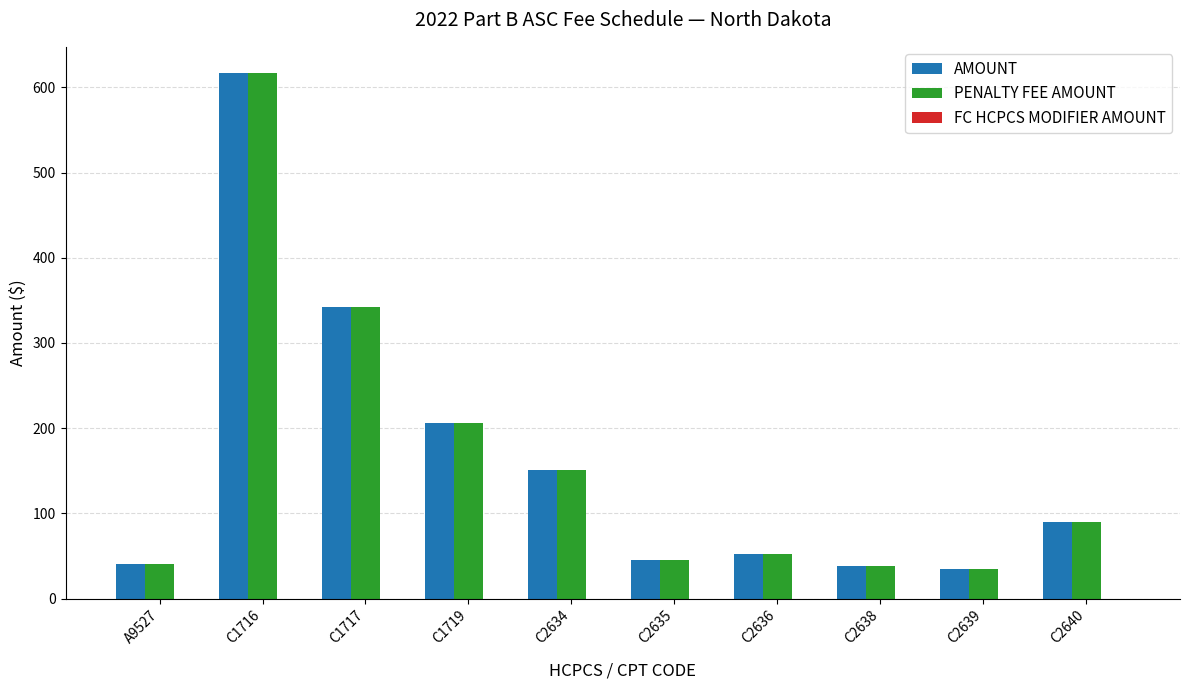

What is the smallest value displayed?

34.8